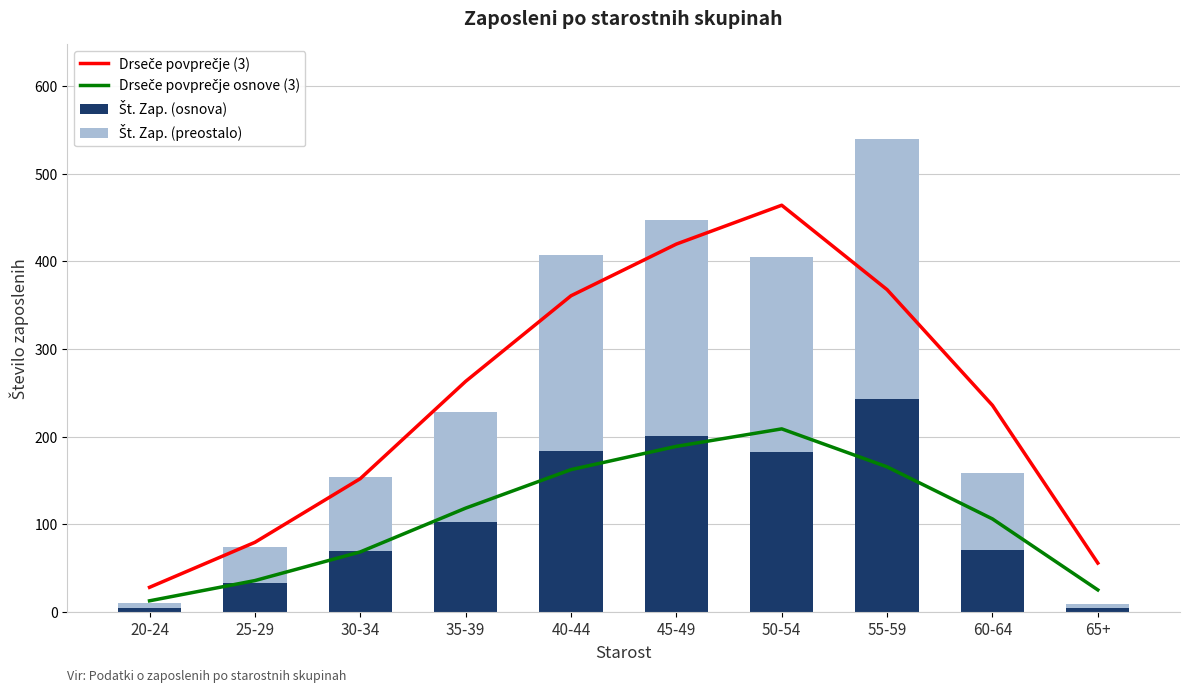

Rank the series by their maximum value, from lowest to highest.

Drseče povprečje osnove (3), Št. Zap. (osnova), Št. Zap. (preostalo), Drseče povprečje (3)